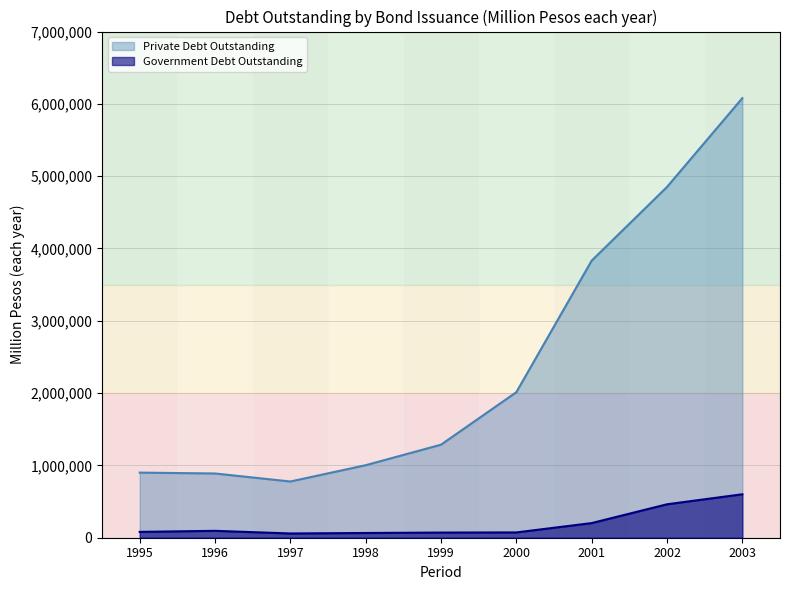

Reading left to right, extract all data points from this chart.

Private Debt Outstanding: 900468	888459	777556	1003152	1286751	2012851	3832083	4850904	6078928
Government Debt Outstanding: 80771	95396	58746	65465	71386	73333	202626	462545	601072